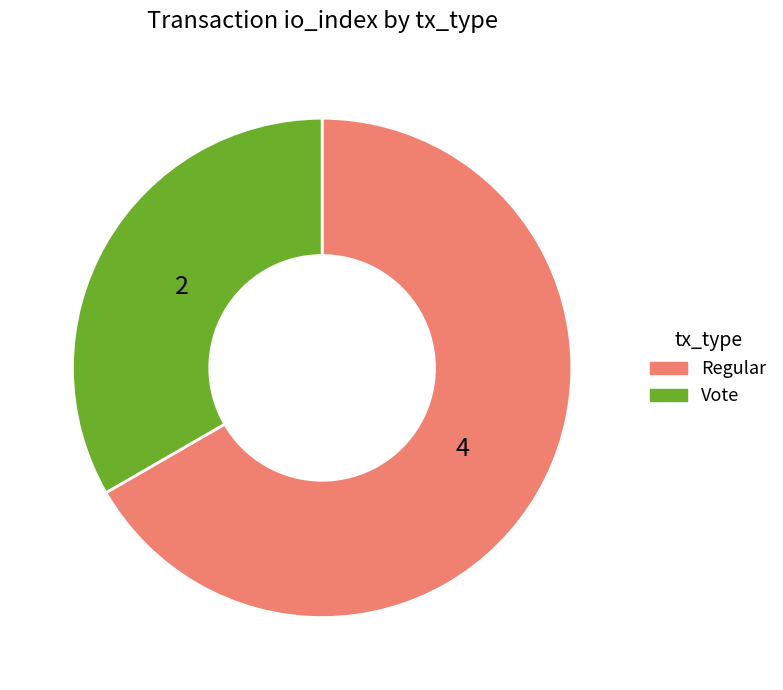

Does Regular represent more than half of the total?

Yes